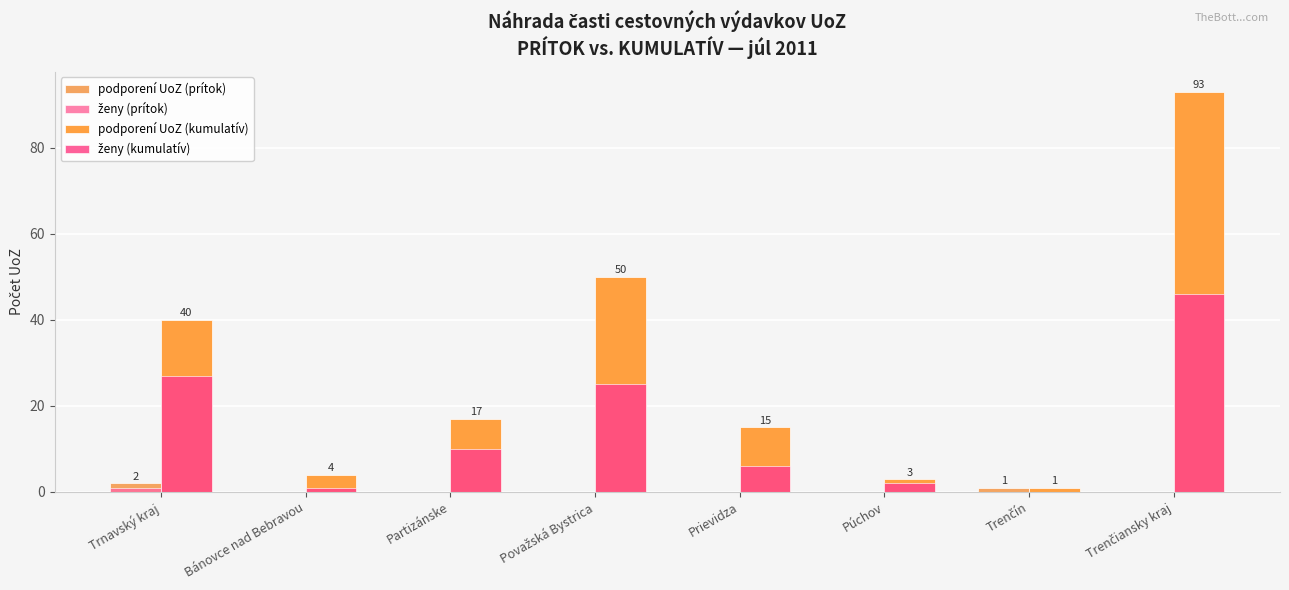

Reading left to right, extract all data points from this chart.

podporení UoZ (prítok): 2	0	0	0	0	0	1	0
ženy (prítok): 1	0	0	0	0	0	0	0
podporení UoZ (kumulatív): 40	4	17	50	15	3	1	93
ženy (kumulatív): 27	1	10	25	6	2	0	46